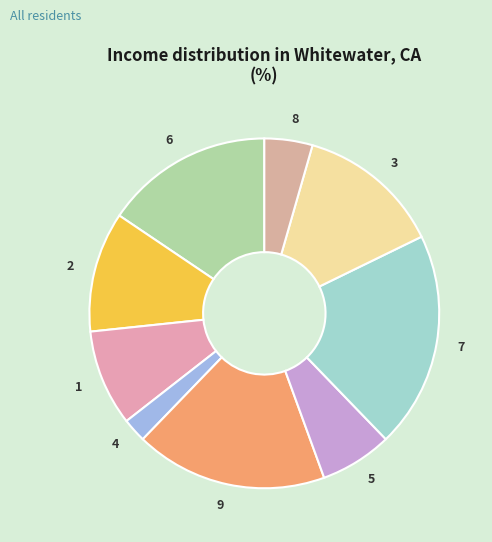

Is it true that 6 is 6% of the pie?

False